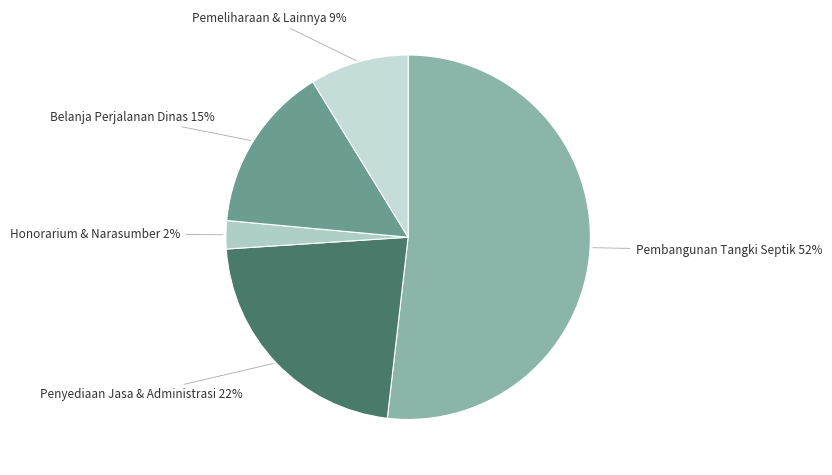

Is there a majority slice in this chart?

Yes